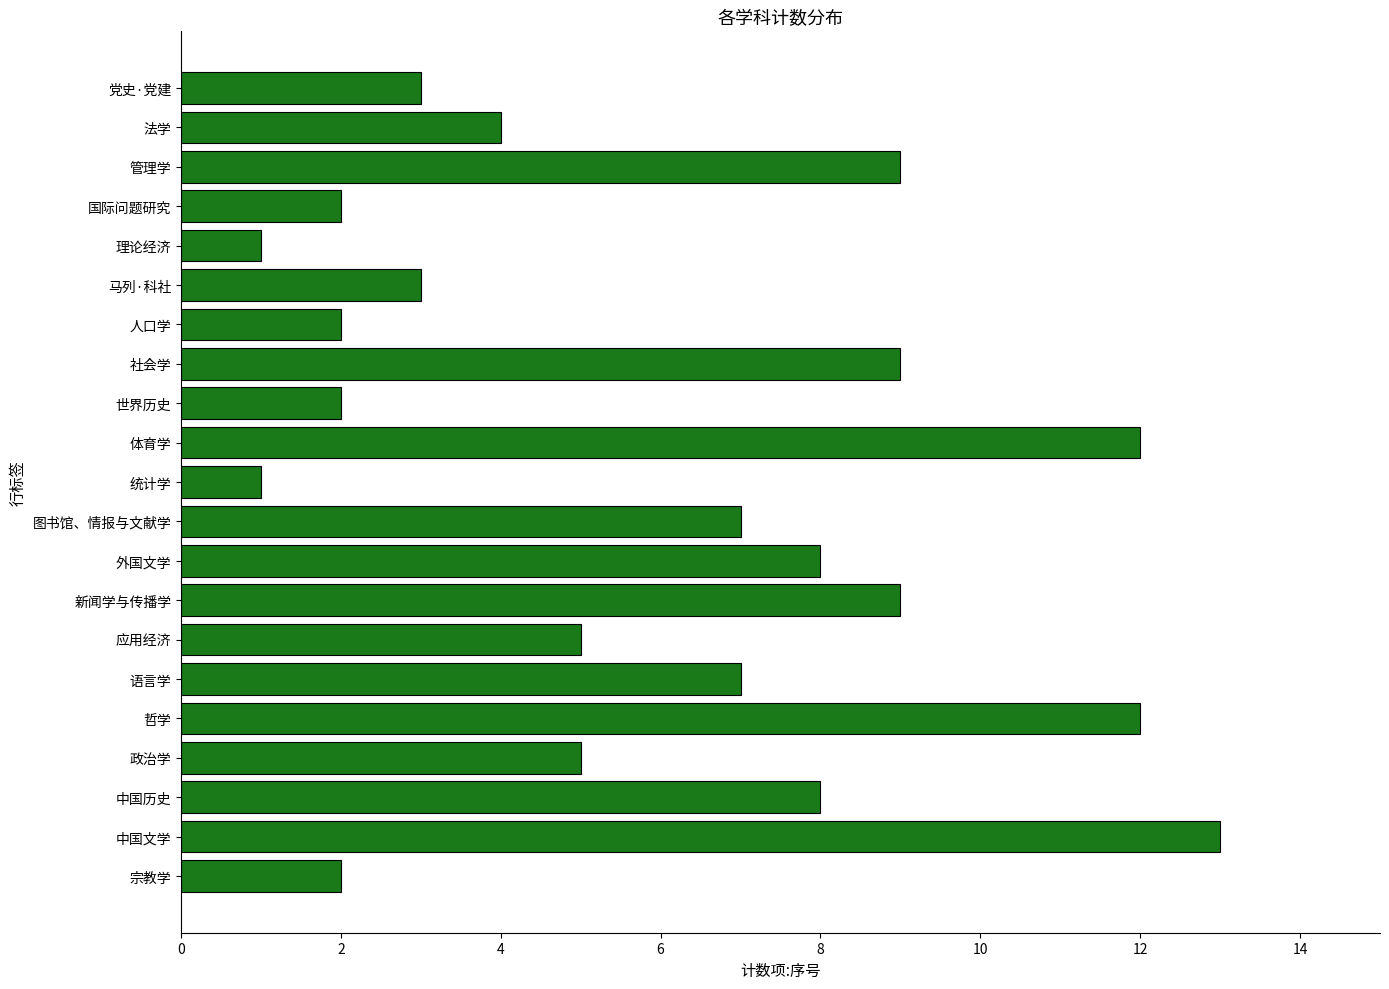

How many data points does each series have?

21